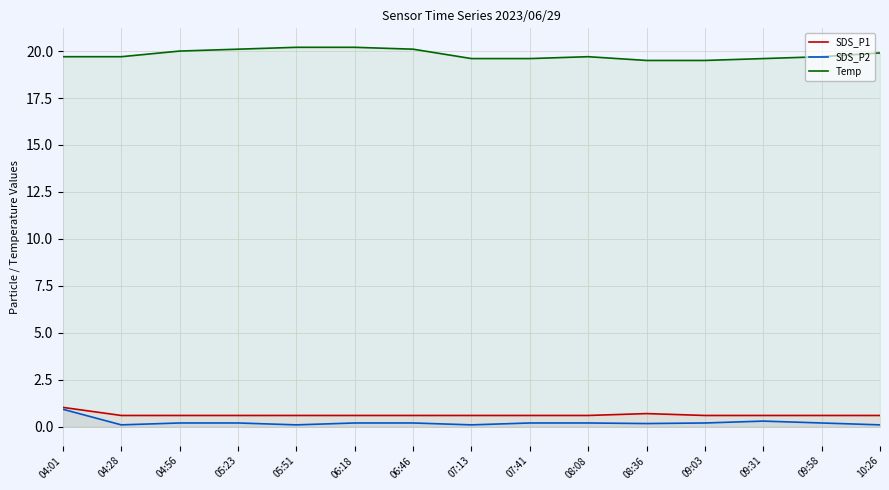

True or false: SDS_P2 and SDS_P1 cross at least once.

False